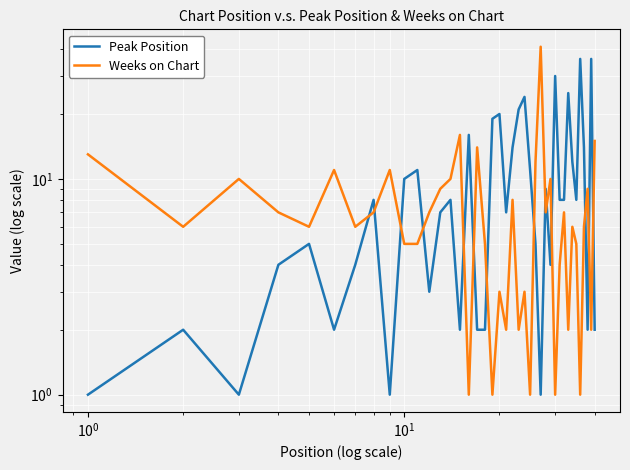

Which series has the widest spread of values?

Weeks on Chart